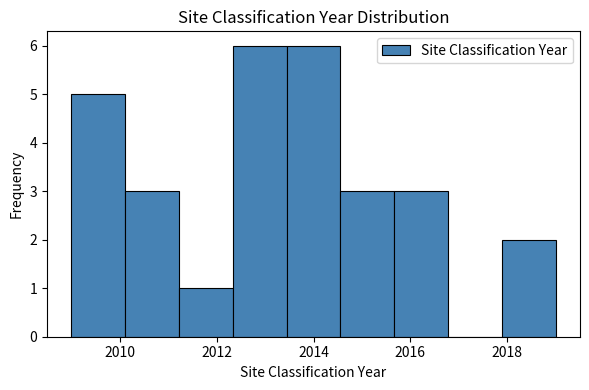

What is the height of the bar covering 2011.2 to 2012.4 on the x-axis? Neither the bar edges nor the heights are printed on the chart, so give them approximately, as read against the axes.

1